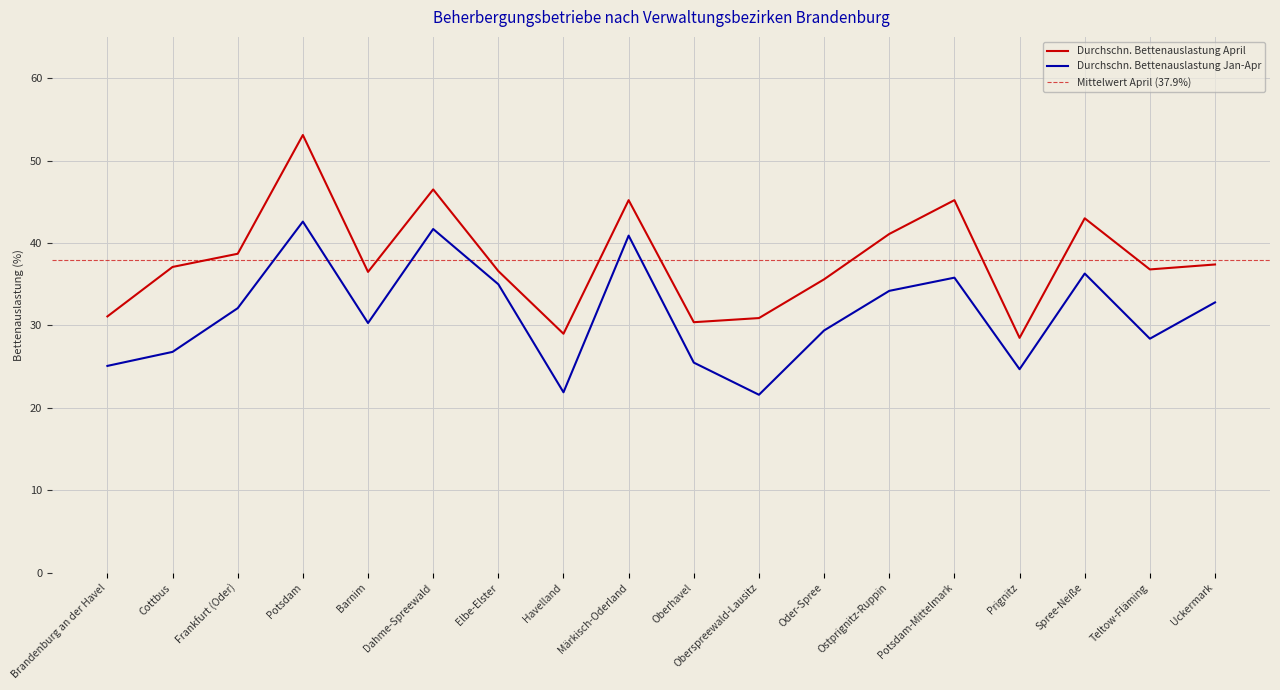

What is the difference between the second highest and second lowest values in the Durchschn. Bettenauslastung Jan-Apr series?

19.8